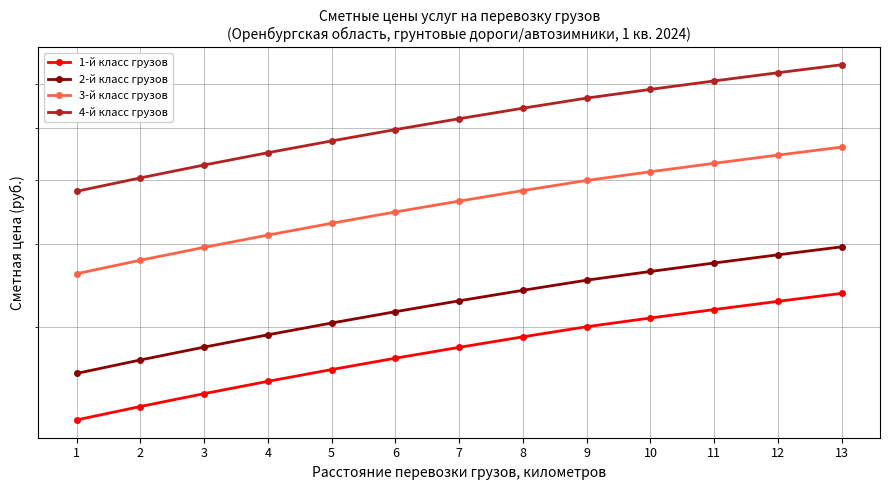

Reading left to right, extract all data points from this chart.

1-й класс грузов: 1=216.6	2=227.0	3=237.5	4=247.9	5=258.3	6=268.8	7=279.2	8=289.6	9=300.0	10=309.3	11=318.6	12=327.8	13=337.1
2-й класс грузов: 1=254.8	2=267.1	3=279.4	4=291.6	5=303.9	6=316.2	7=328.4	8=340.7	9=353.0	10=363.9	11=374.8	12=385.7	13=396.6
3-й класс грузов: 1=361.0	2=378.4	3=395.8	4=413.2	5=430.5	6=447.9	7=465.3	8=482.7	9=500.0	10=515.5	11=530.9	12=546.4	13=561.8
4-й класс грузов: 1=481.4	2=504.5	3=527.7	4=550.9	5=574.0	6=597.2	7=620.4	8=643.6	9=666.7	10=687.3	11=707.9	12=728.5	13=749.1